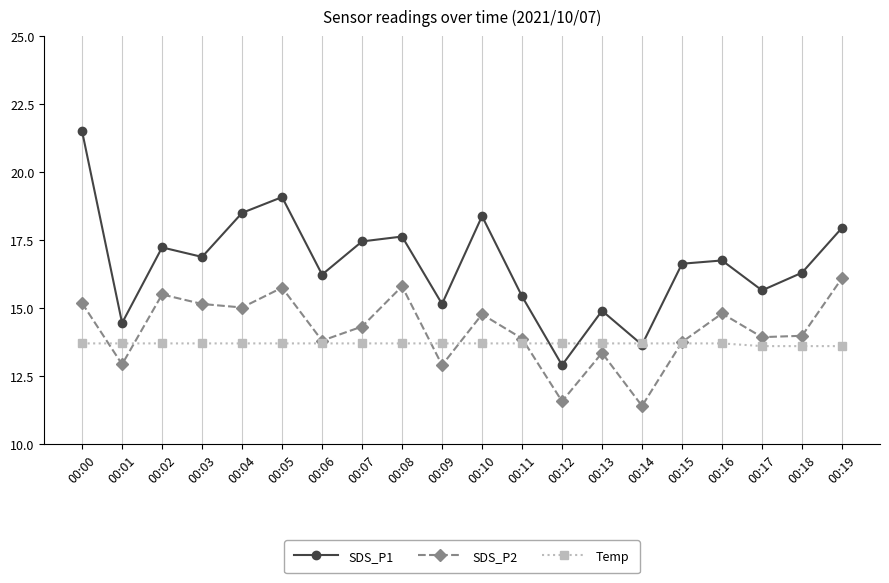

How many data points does each series have?

20